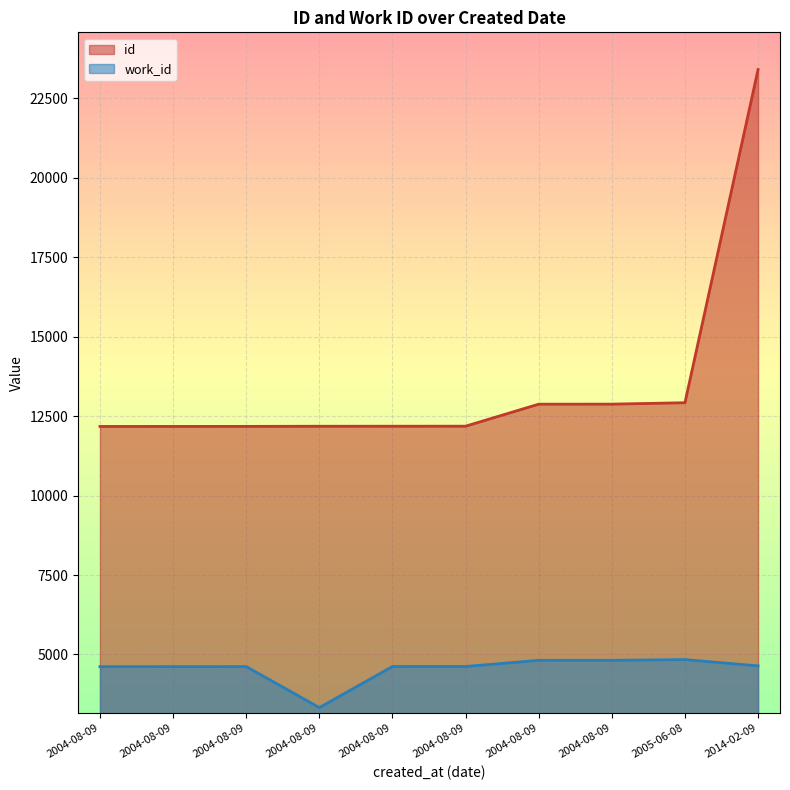

What value does the work_id series have at 2004-08-09, to the nearest 100?

4600